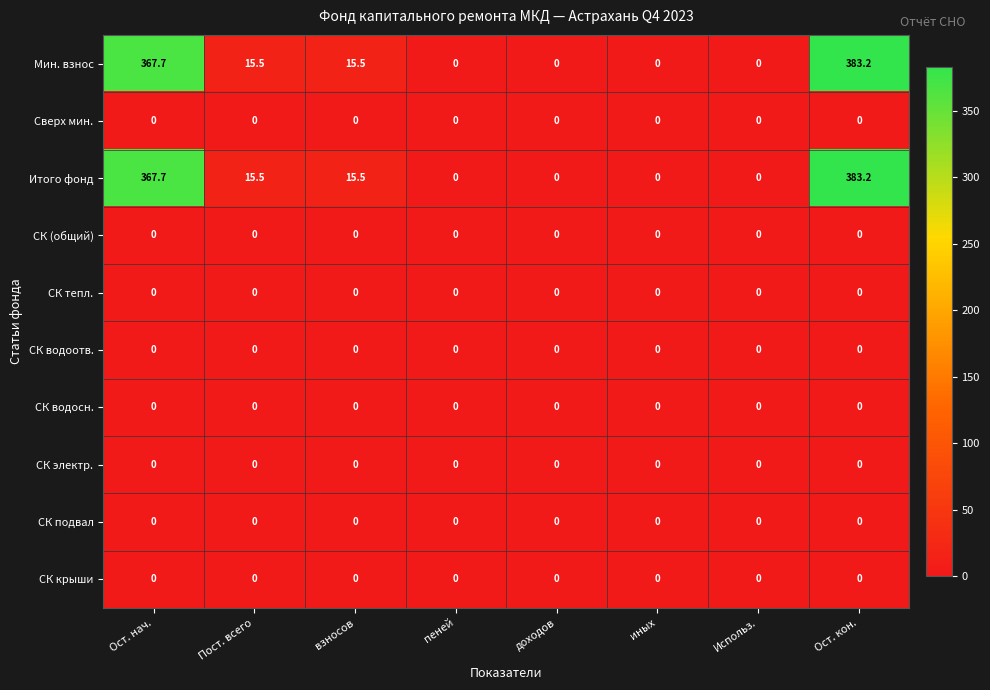

At which label does Итого фонд first exceed 15?

Ост. нач.